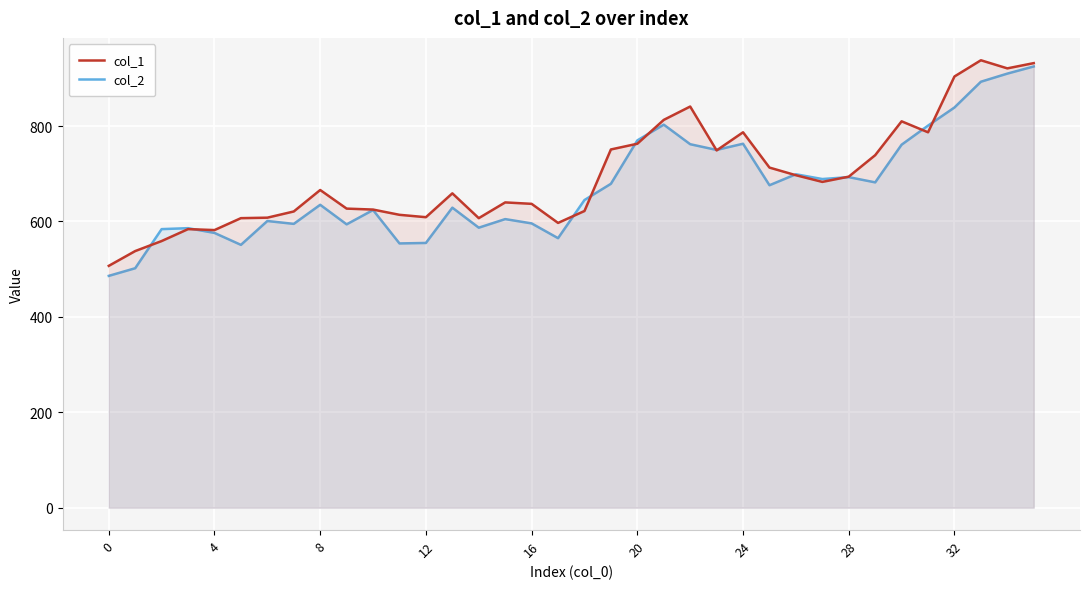

How many series are shown in this chart?

2